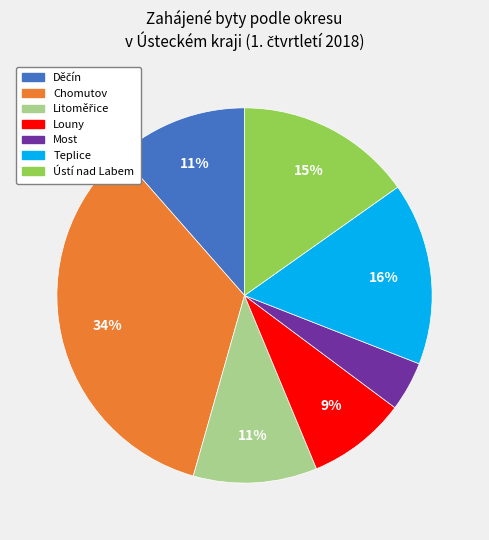

The Chomutov slice represents 19% of the pie. True or false?

False